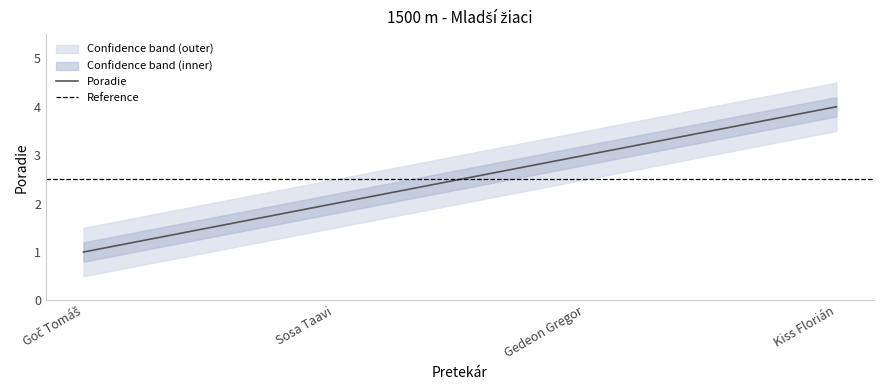

At how many categories does at least one series exceed 0?

4